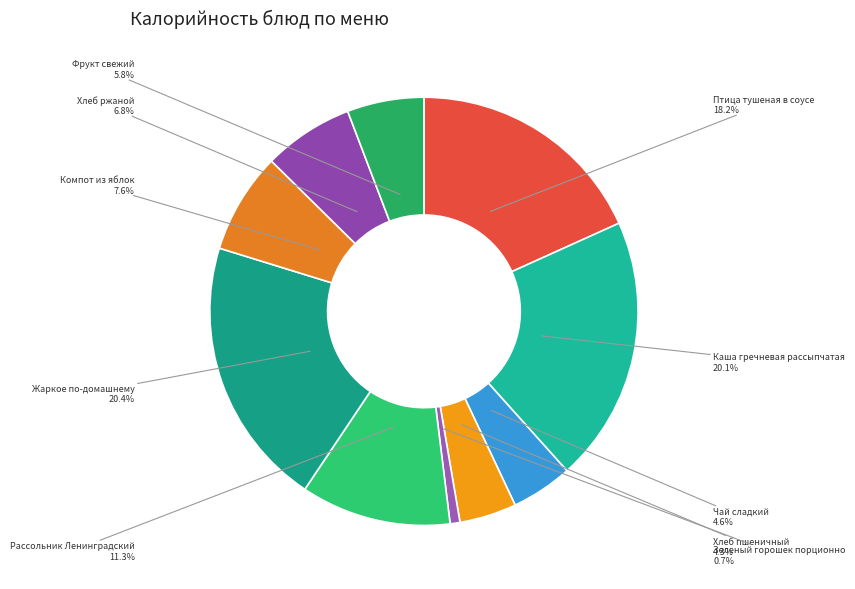

What percentage is NOT represented by Жаркое по-домашнему?

79.6%